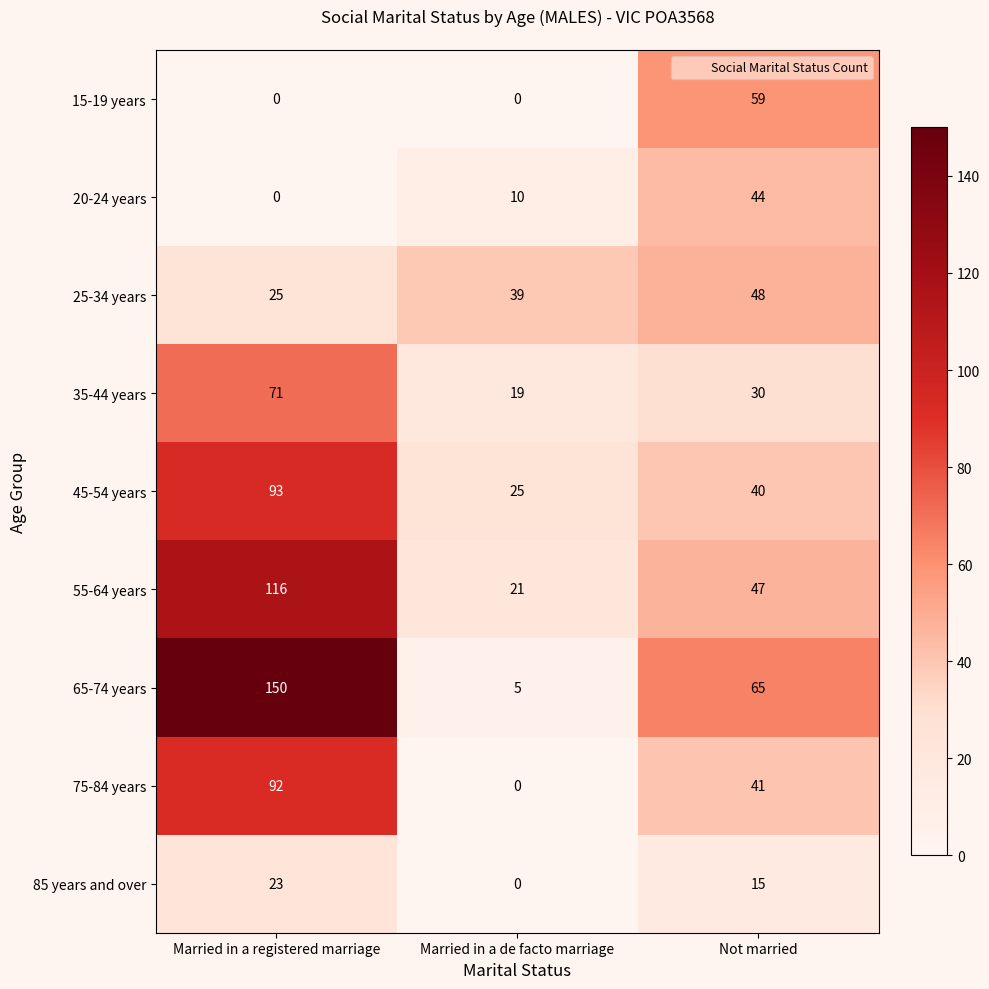

At how many categories does at least one series exceed 122?

1